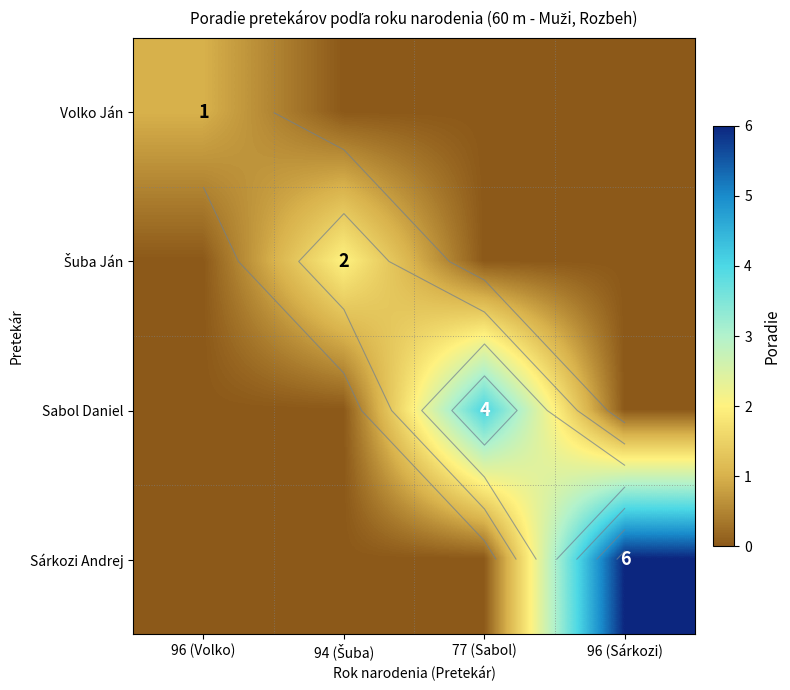

Is the value of Šuba Ján at 96 (Volko) greater than the value of Sabol Daniel at 96 (Volko)?

No